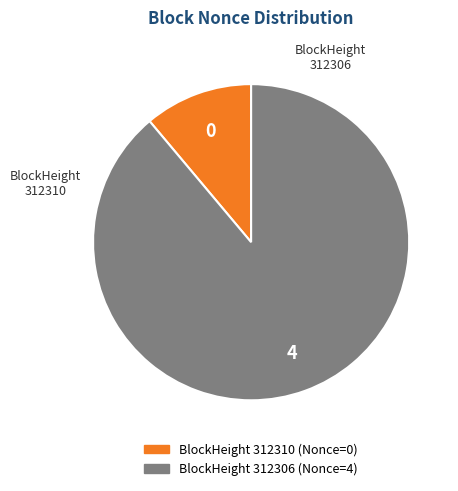

Count the number of slices in the pie.

2